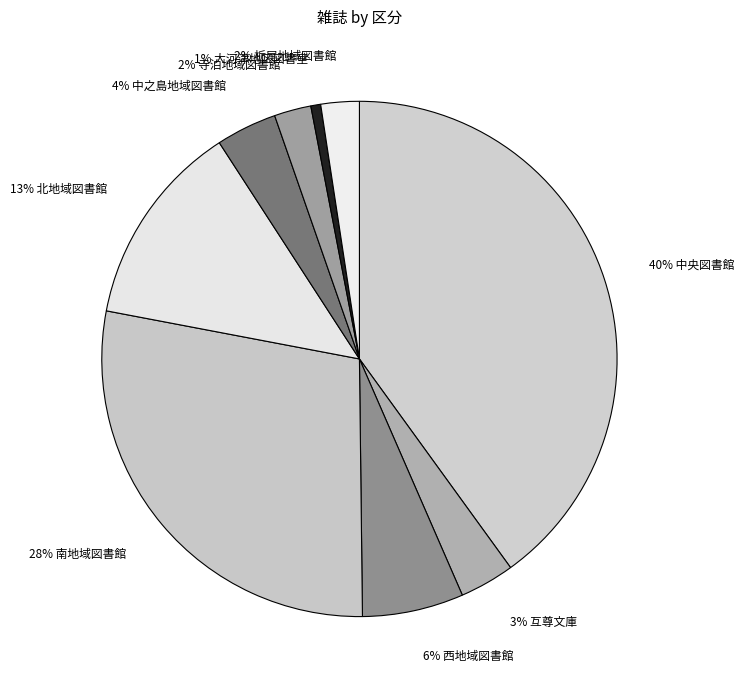

The 4% 中之島地域図書館 slice represents 4% of the pie. True or false?

True